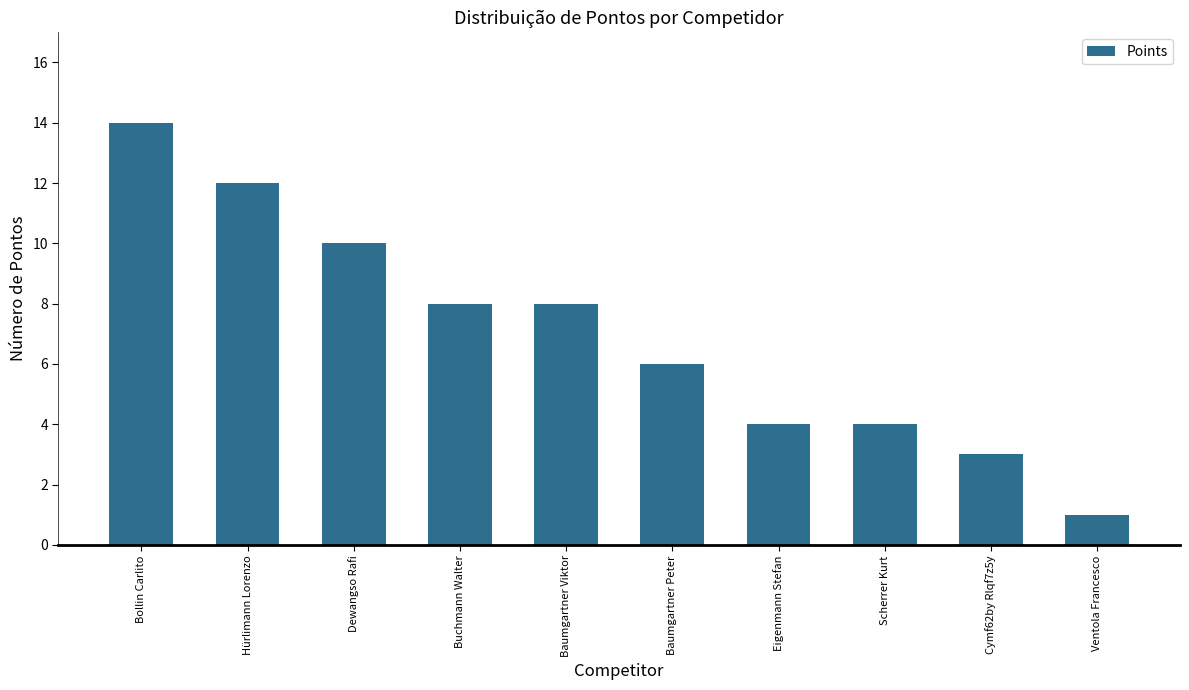

The chart shows a value of 4 at Eigenmann Stefan. True or false?

True